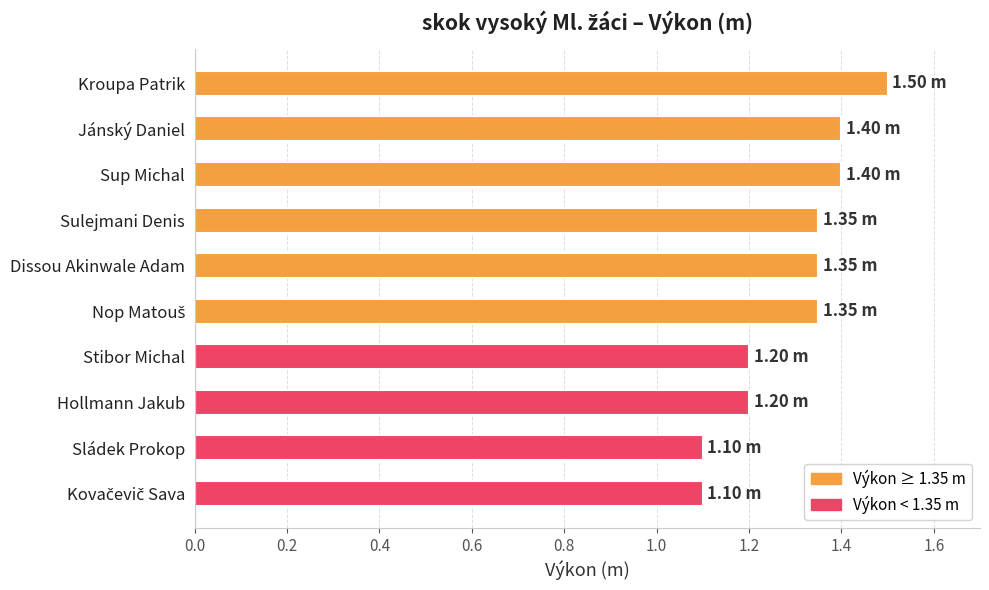

Count the number of categories in the chart.

10